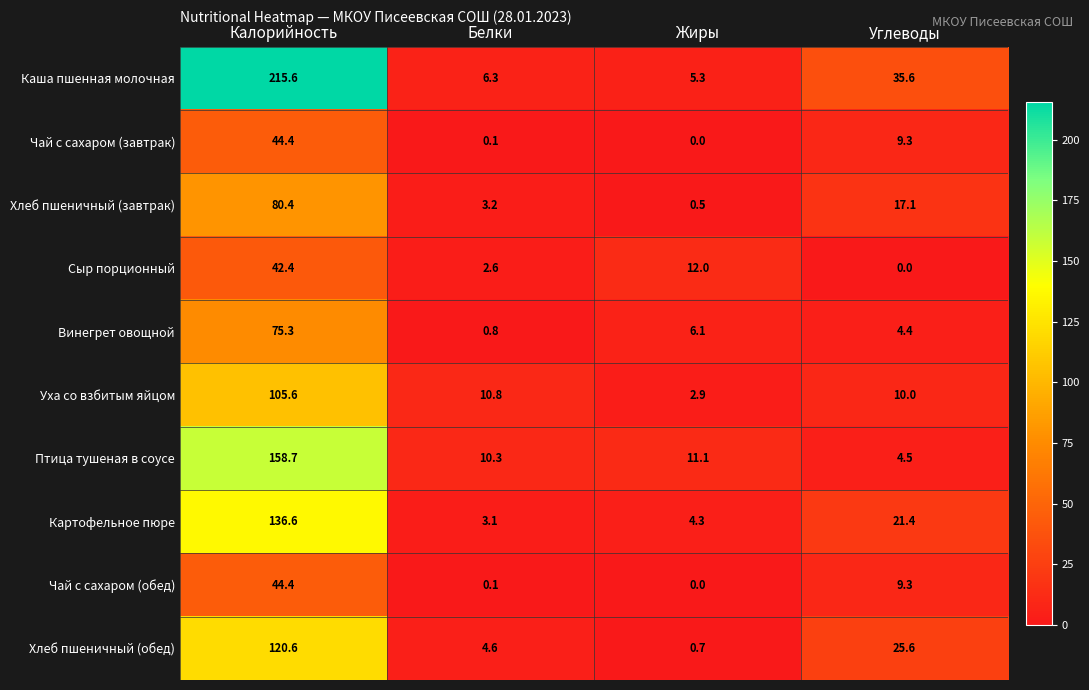

What is the spread (max minus min) of values at Жиры?

12.0